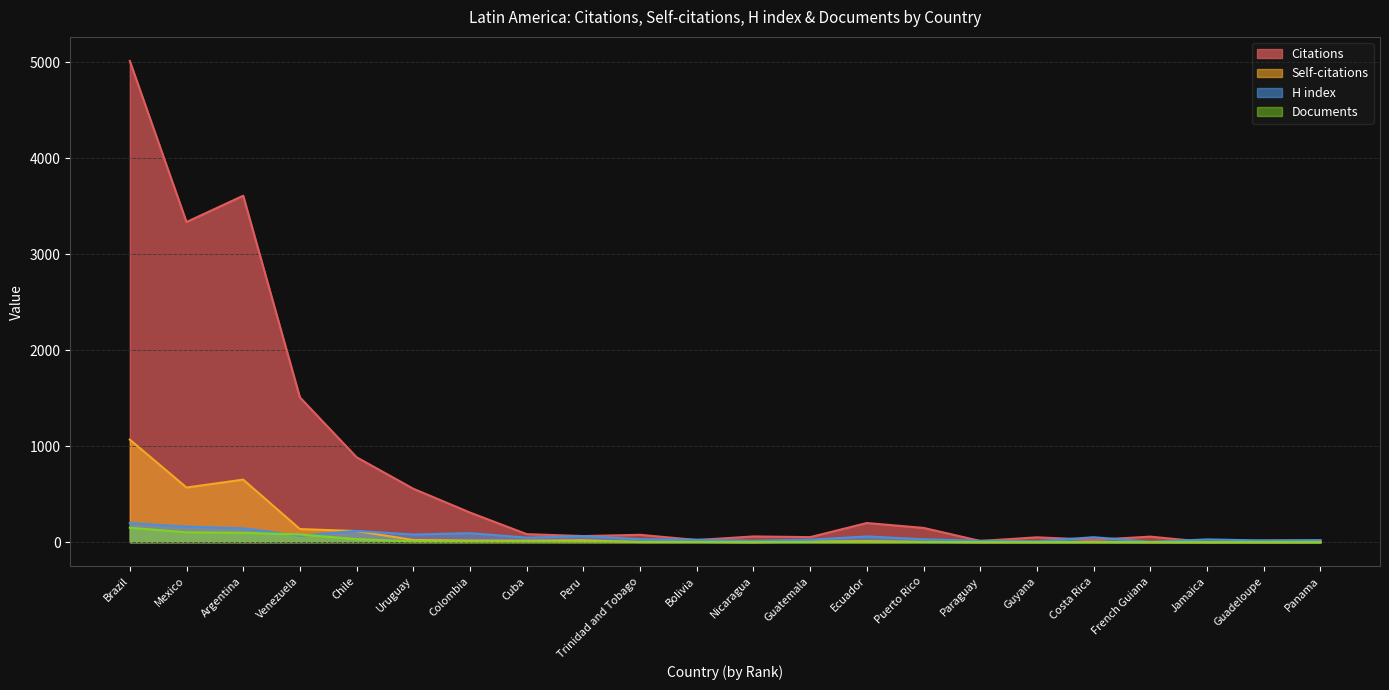

True or false: Self-citations has a value of 629 at Paraguay.

False